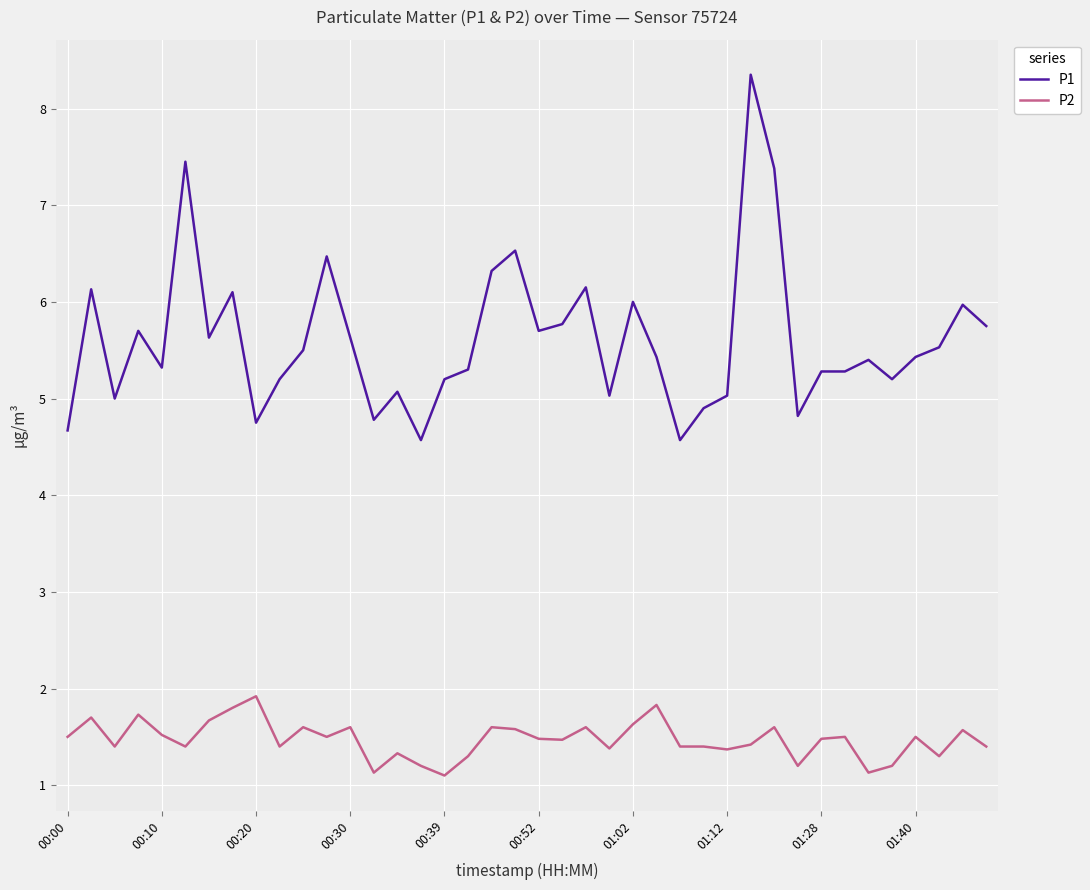

What is the lowest value of the P2 series?

1.1